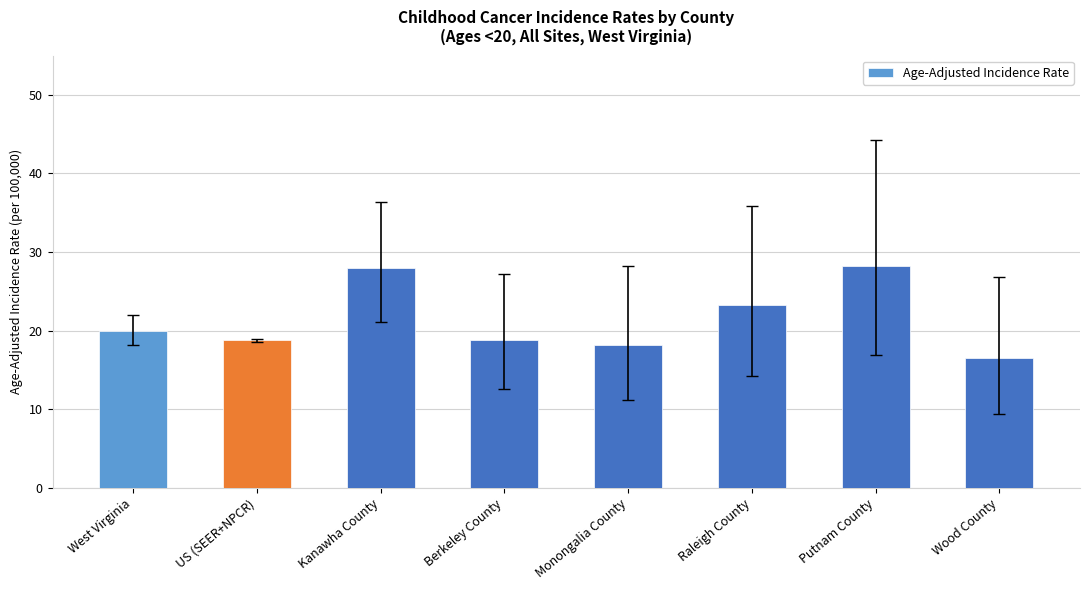

Which has a higher value, Monongalia County or Berkeley County?

Berkeley County